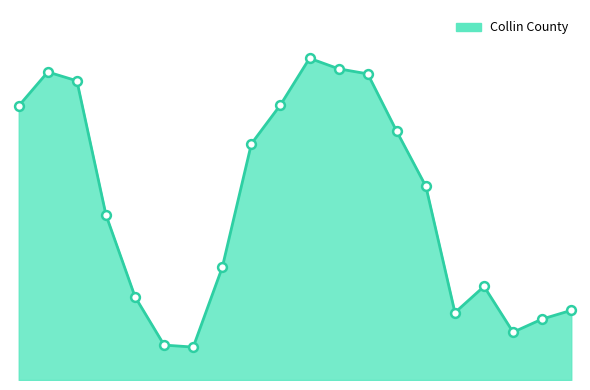

Does the chart have visible grid lines?

No